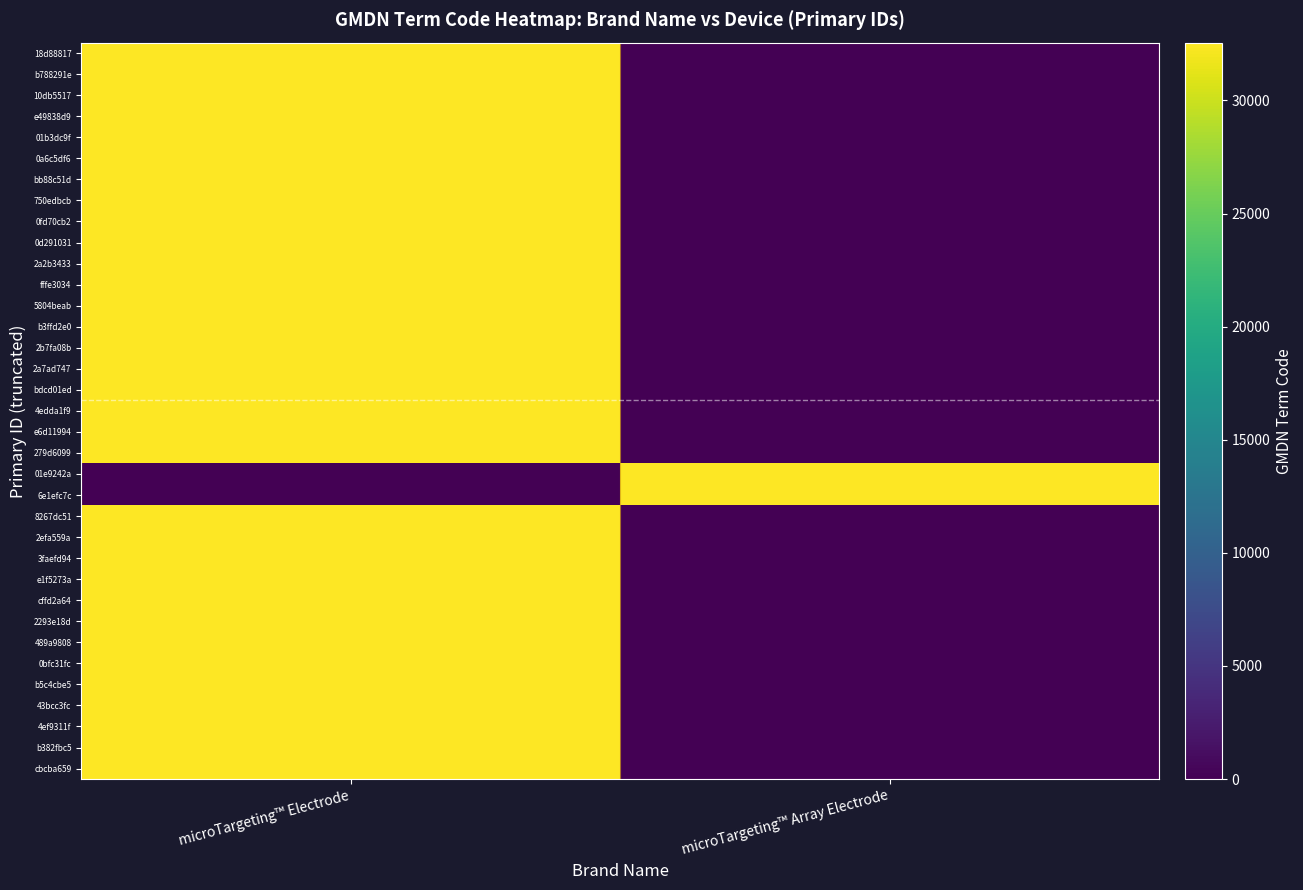

At which category is the sum across all series the highest?

microTargeting™ Electrode